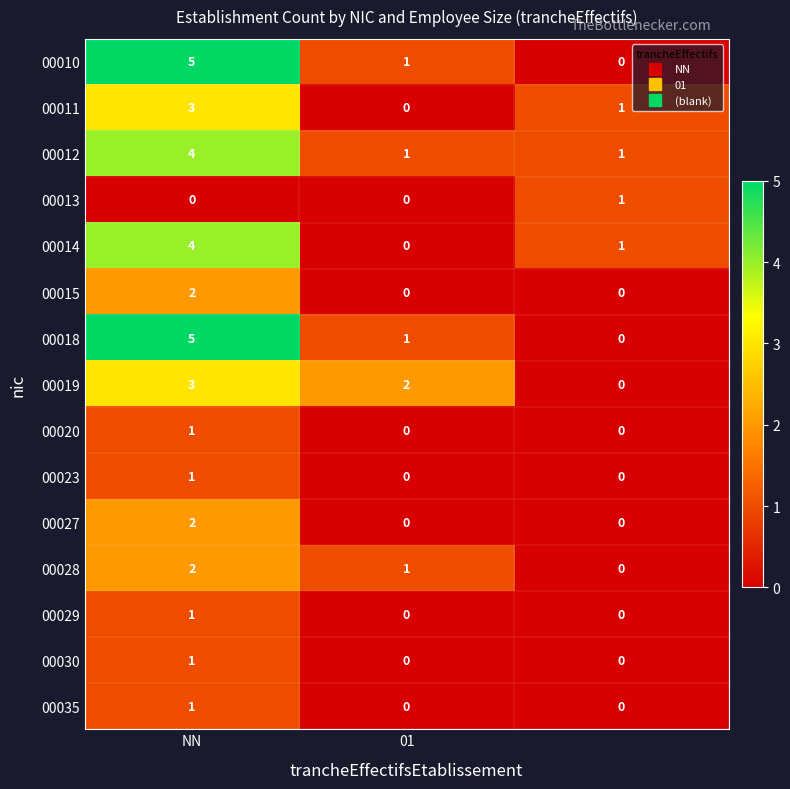

What is the maximum value shown in the chart?

5